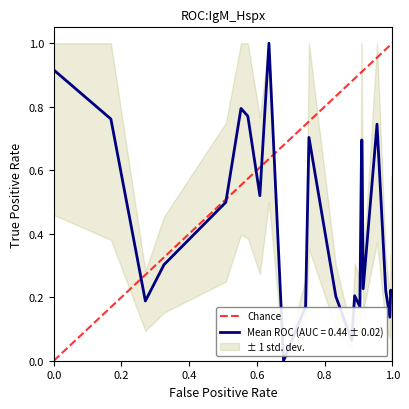

What is the maximum value shown in the chart?

1